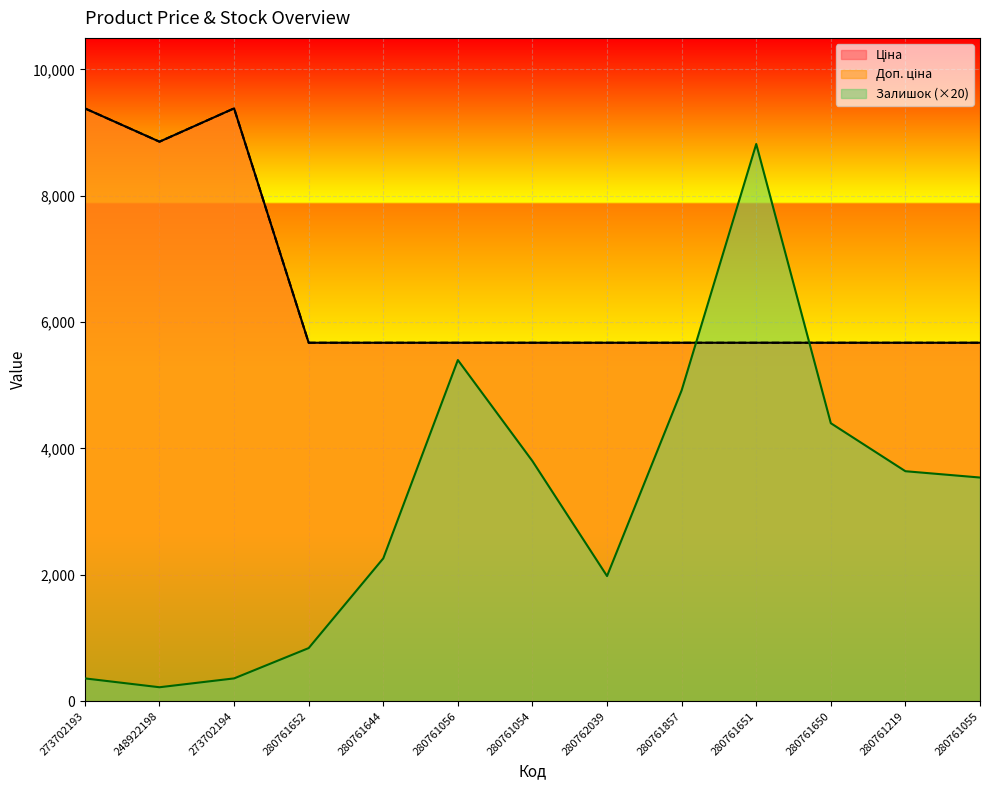

What is the difference between the maximum and minimum values in the Ціна series?

3710.1